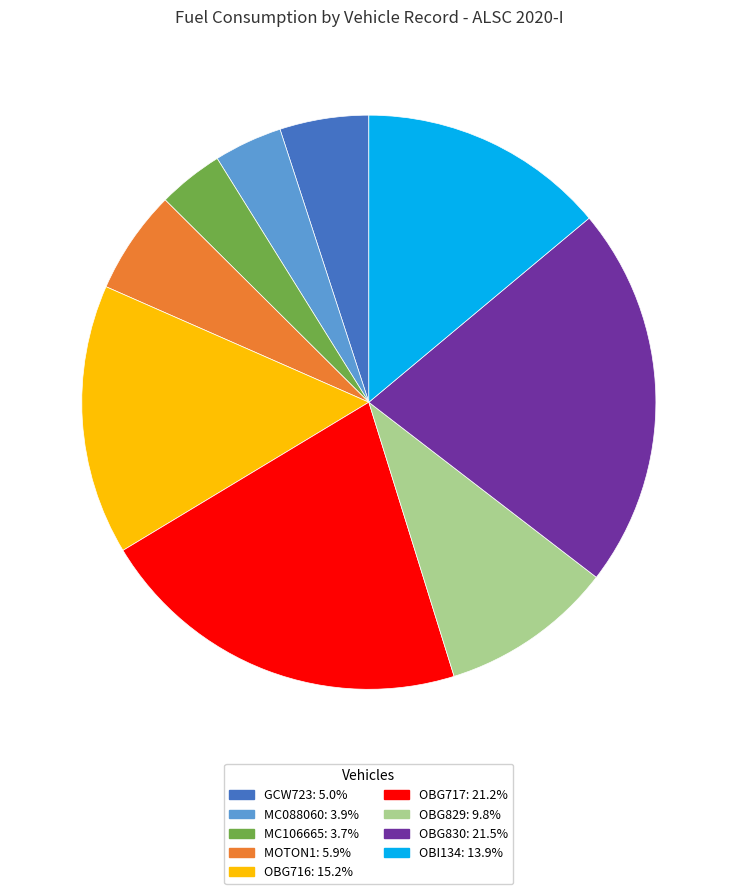

Is there any slice that represents more than half of the pie?

No